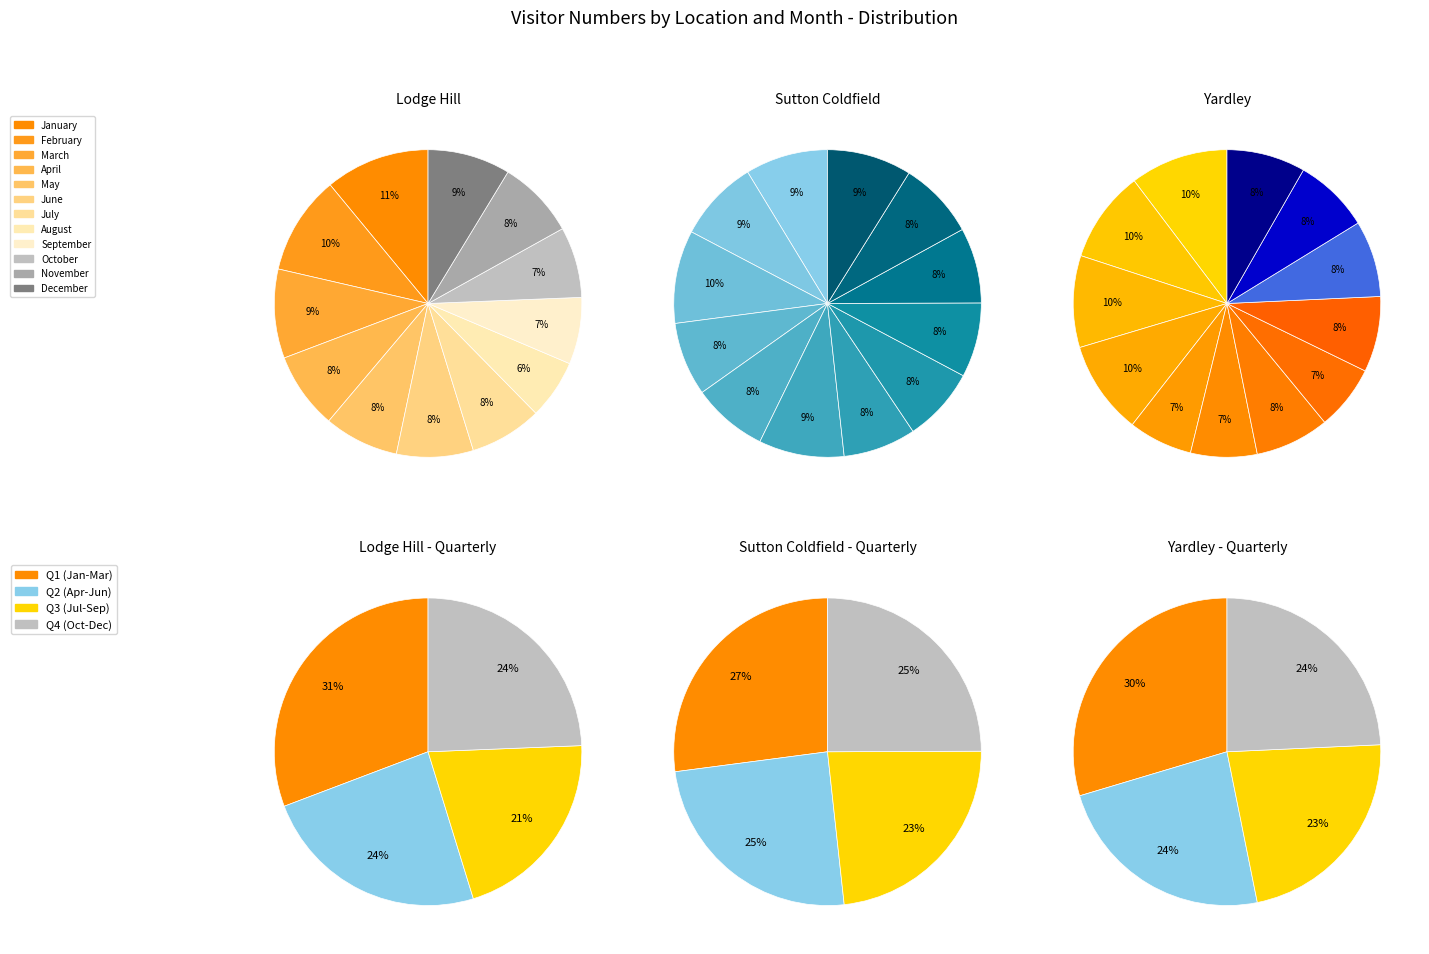

To the nearest percent, what portion does December represent?

8%